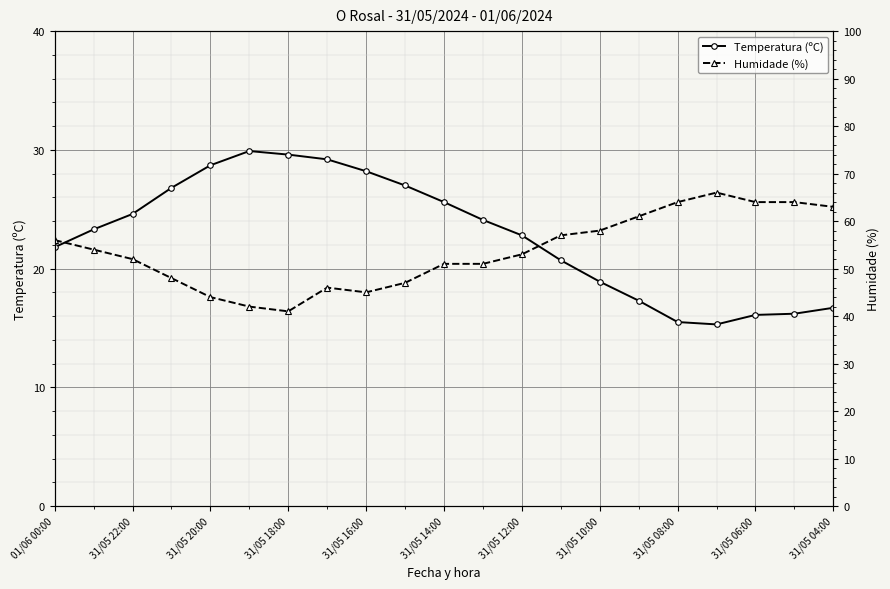

At which label is Temperatura (ºC) closest to 22?

01/06 00:00